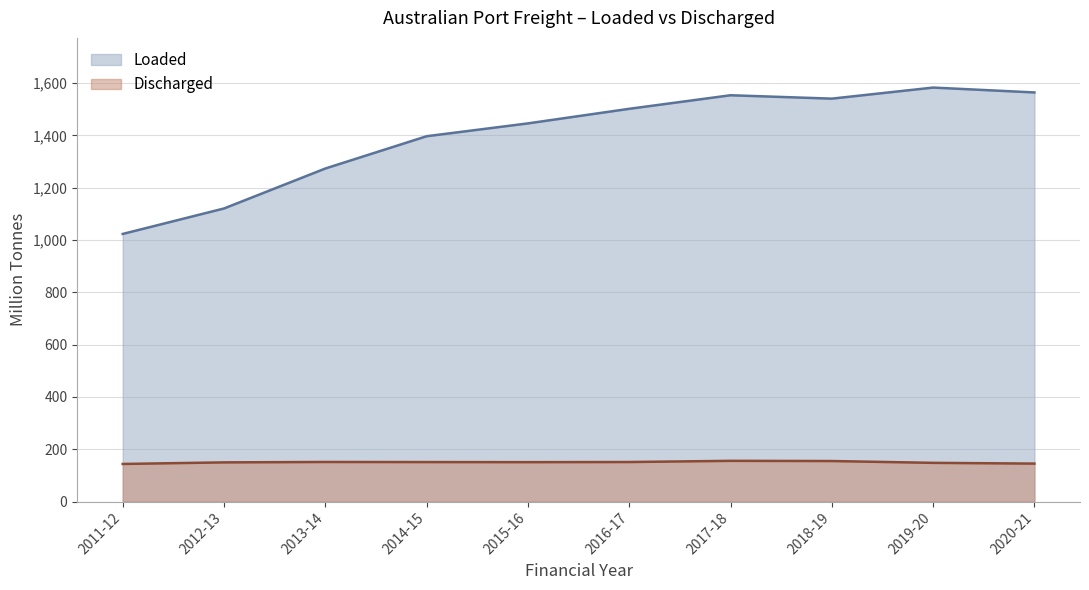

What is the average value of the Loaded series?

1400.2